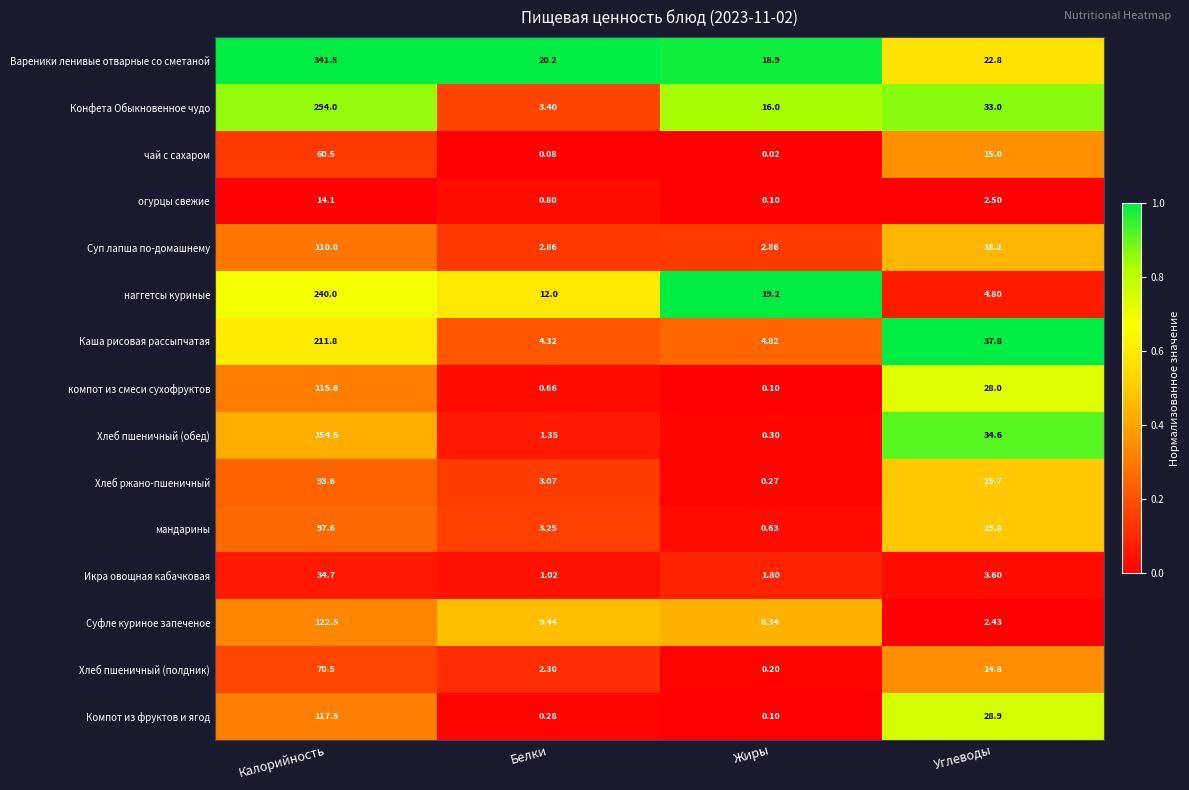

Count the number of categories in the chart.

4